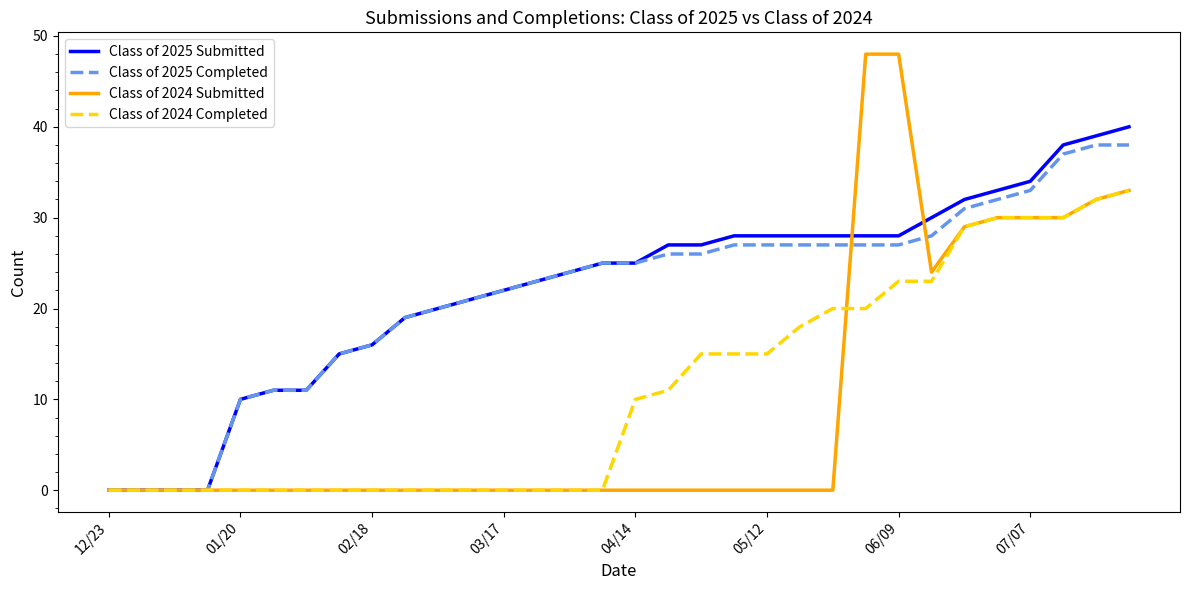

What is the difference between the second highest and minimum values in the Class of 2025 Completed series?

38